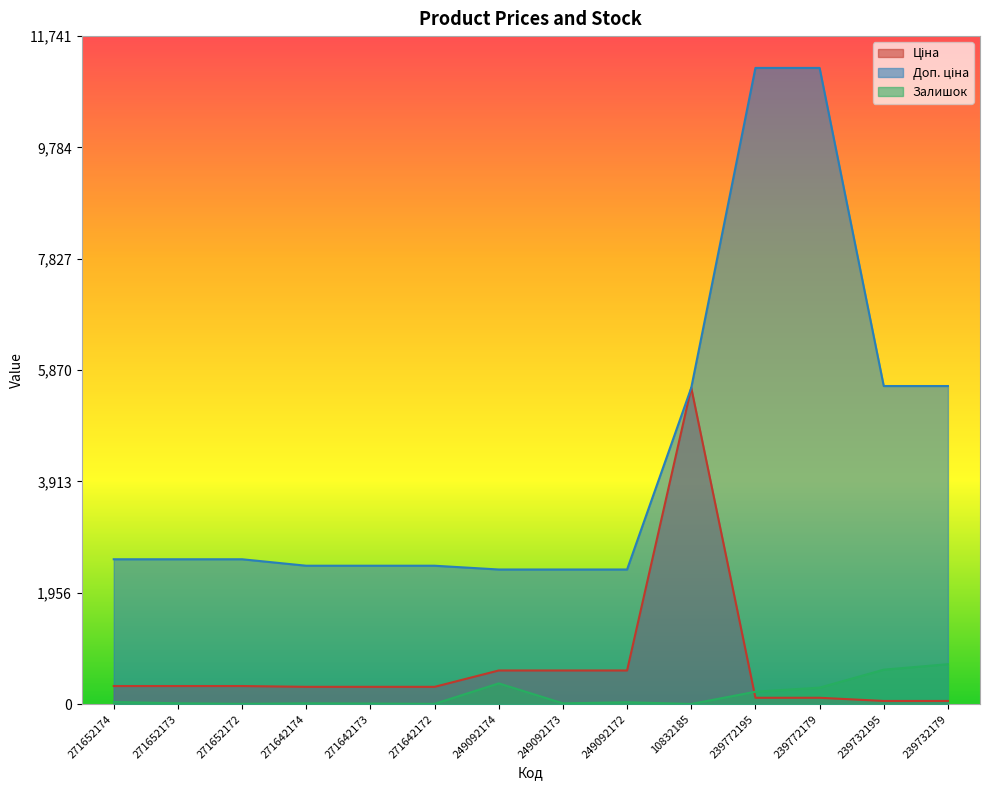

Reading left to right, list all the values displayed in this chart.

Ціна: 318.3	318.3	318.3	304.1	304.1	304.1	591.6	591.6	591.6	5560.3	111.8	111.8	55.9	55.9
Доп. ціна: 2546.4	2546.4	2546.4	2432.8	2432.8	2432.8	2366.5	2366.5	2366.5	5560.3	11182.0	11182.0	5591.0	5591.0
Залишок: 38.0	15.0	5.0	14.0	10.0	5.0	365.0	14.0	33.0	3.0	218.0	290.0	606.0	702.0